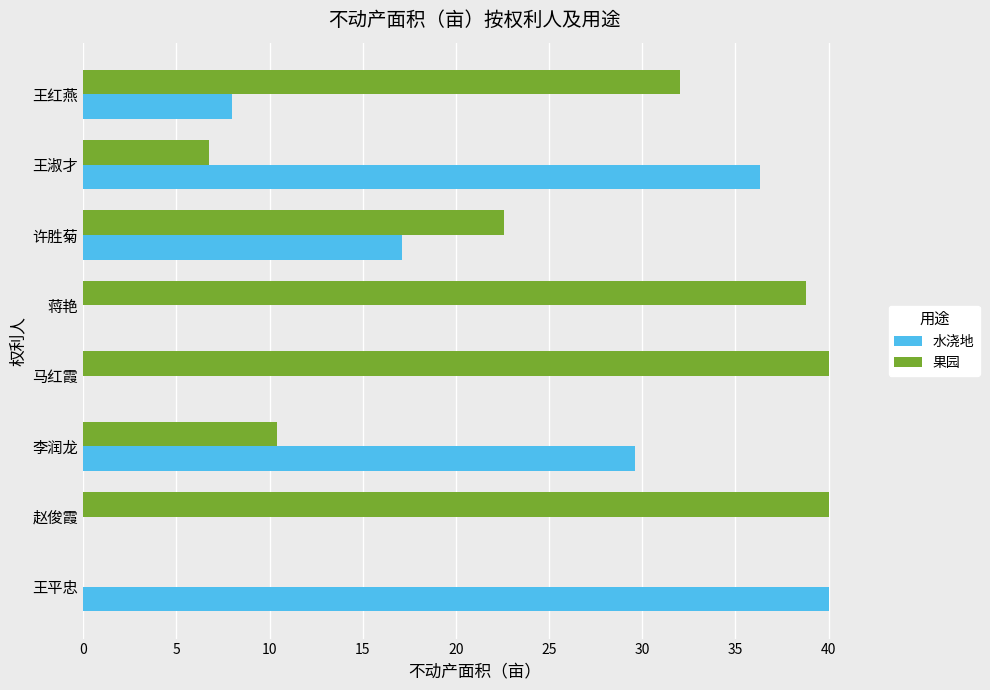

Is it true that 果园 equals 0.0 at 王平忠?

True